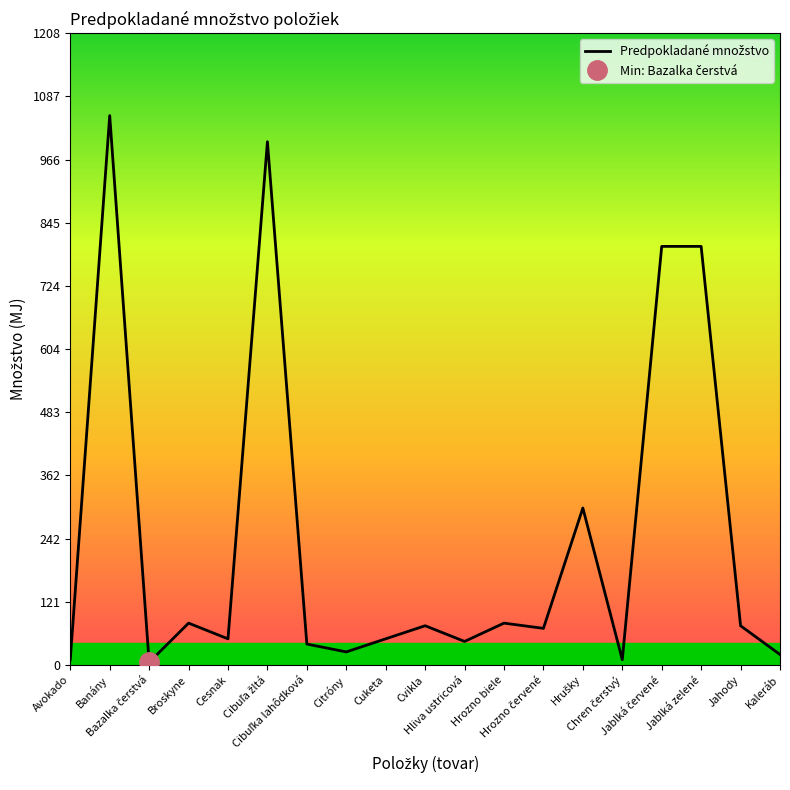

What is the minimum value shown in the chart?

5